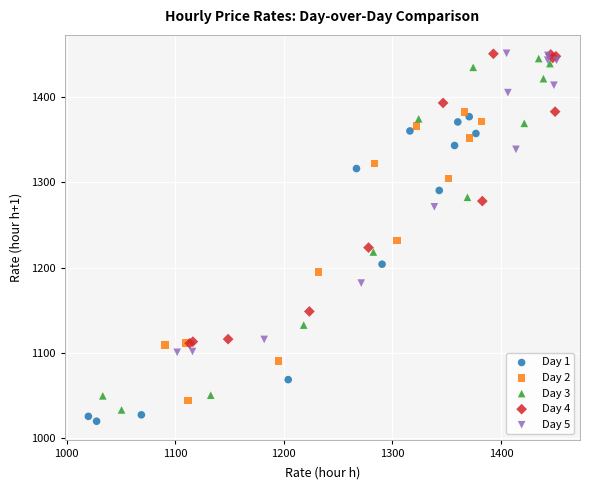

Which series has the largest Y range (max minus min)?

Day 3